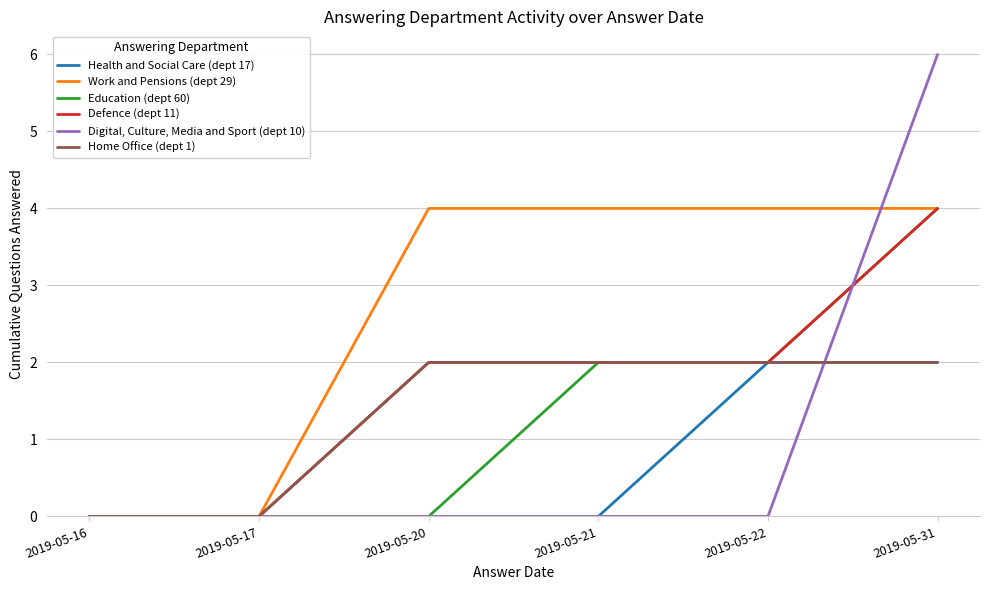

The value of Defence (dept 11) at 2019-05-16 is 0. True or false?

True